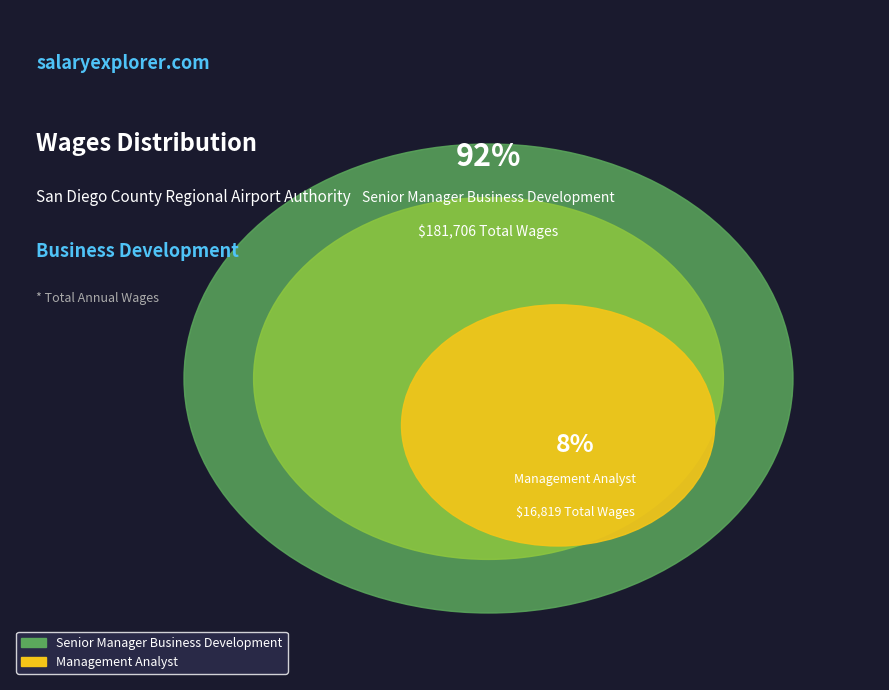

Is there any slice that represents more than half of the pie?

Yes